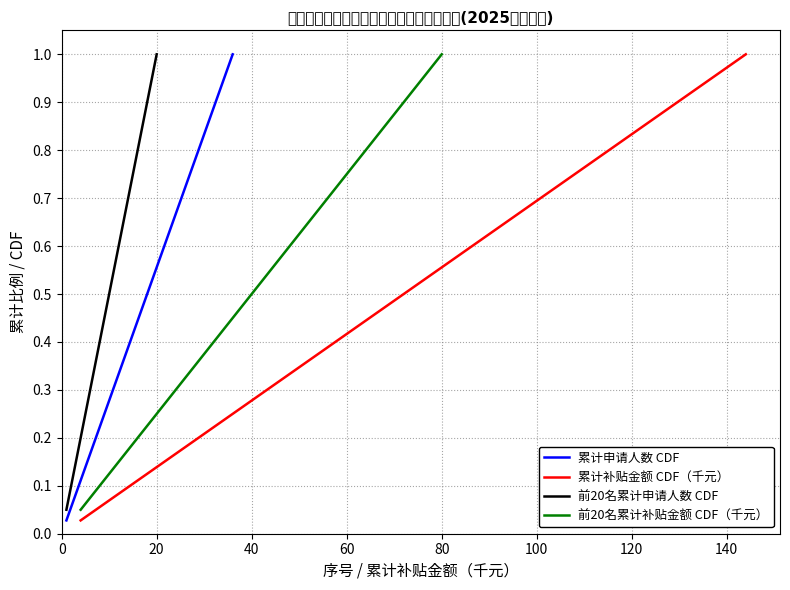

True or false: 累计补贴金额(千元) has a value of 0.2 at 23.

False